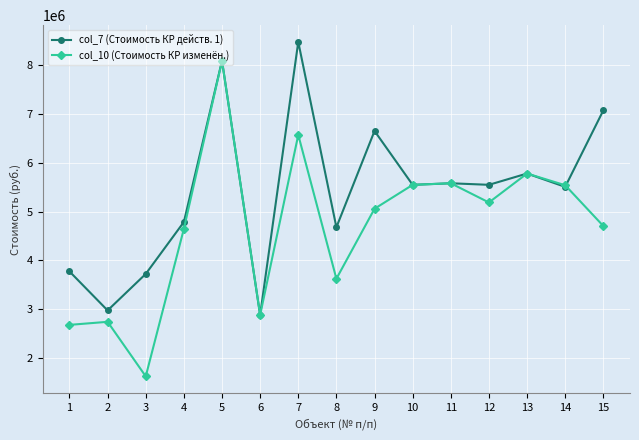

The value of col_7 (Стоимость КР действ. 1) at 14 is 7301070.9. True or false?

False